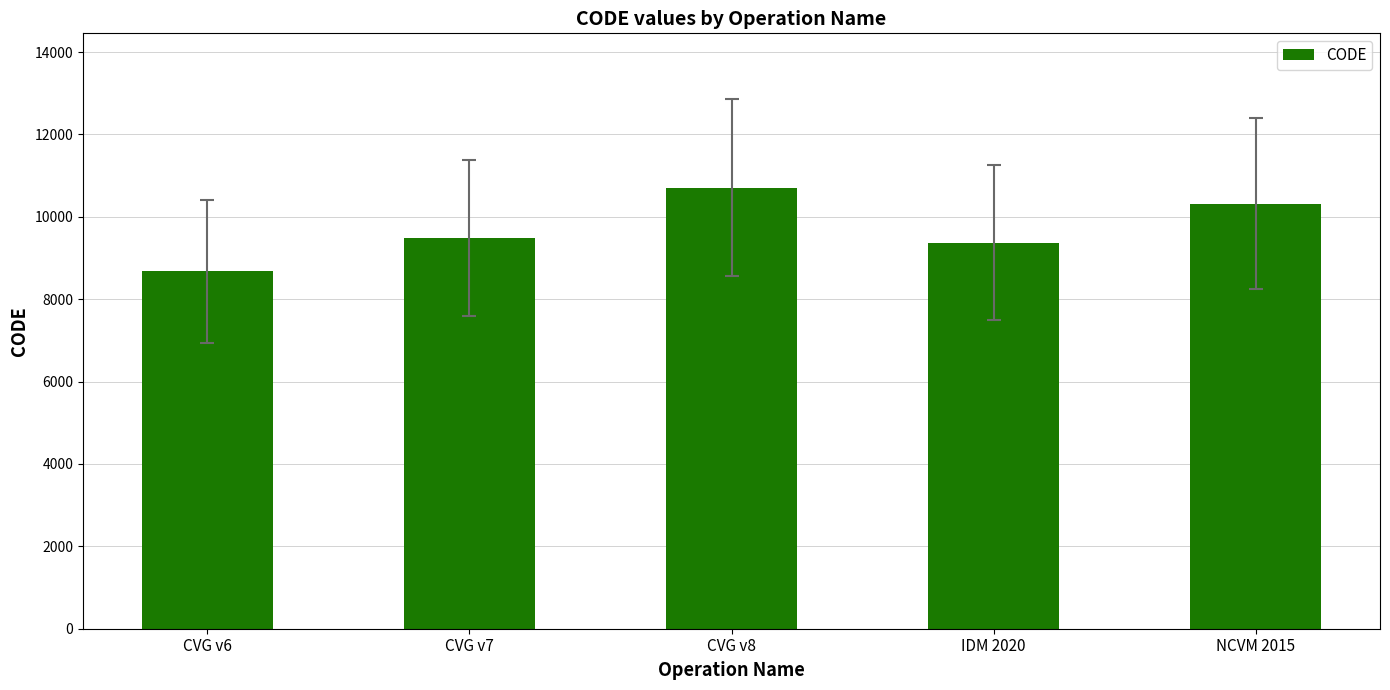

At which category does the chart reach its minimum across all series?

CVG v6